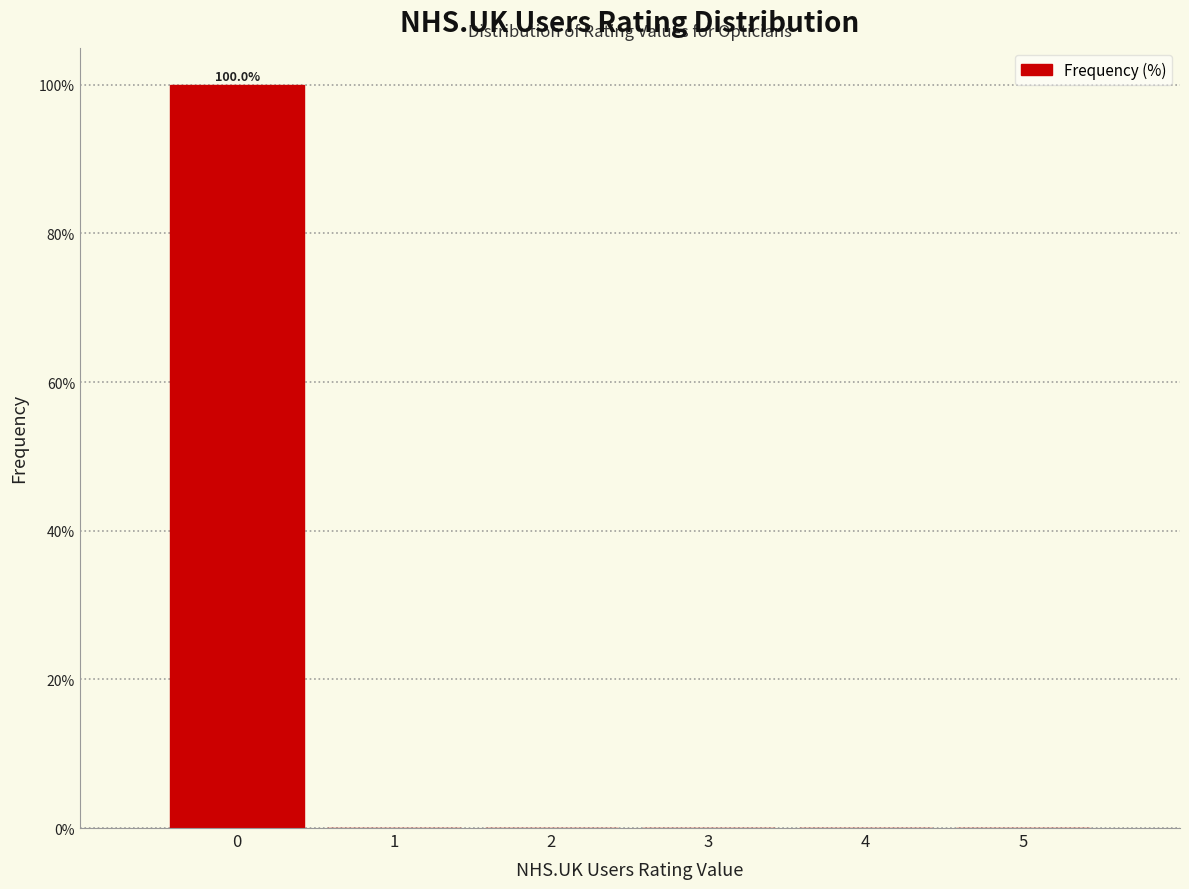

Which range on the x-axis has the tallest bar?

-0.5 to 0.5